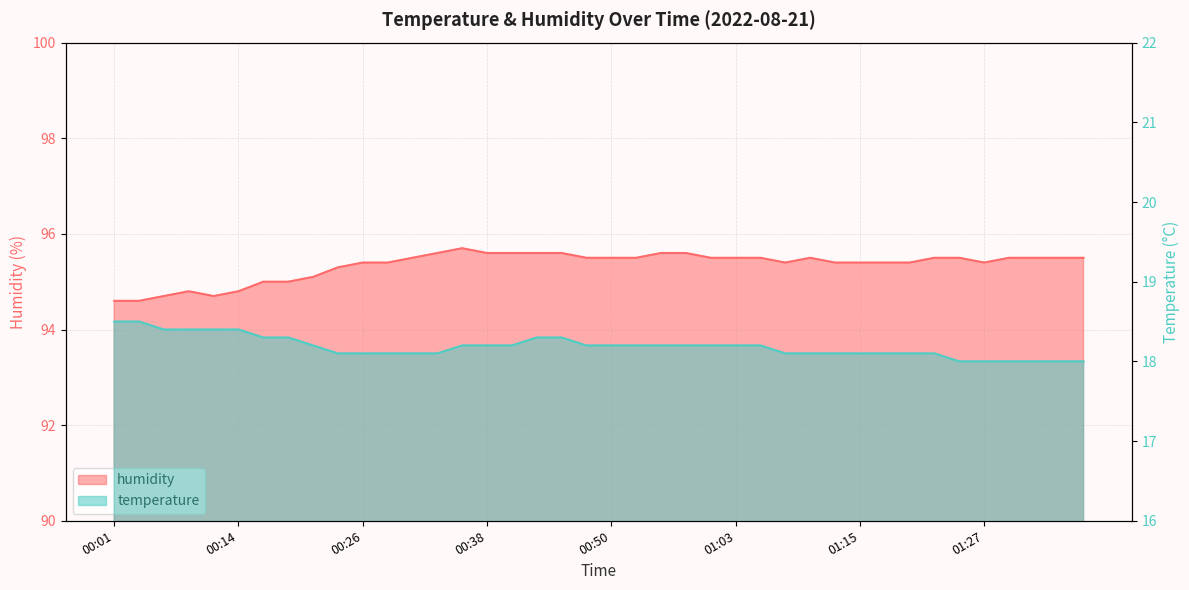

Between 00:50 and 00:21, which is larger?

00:50